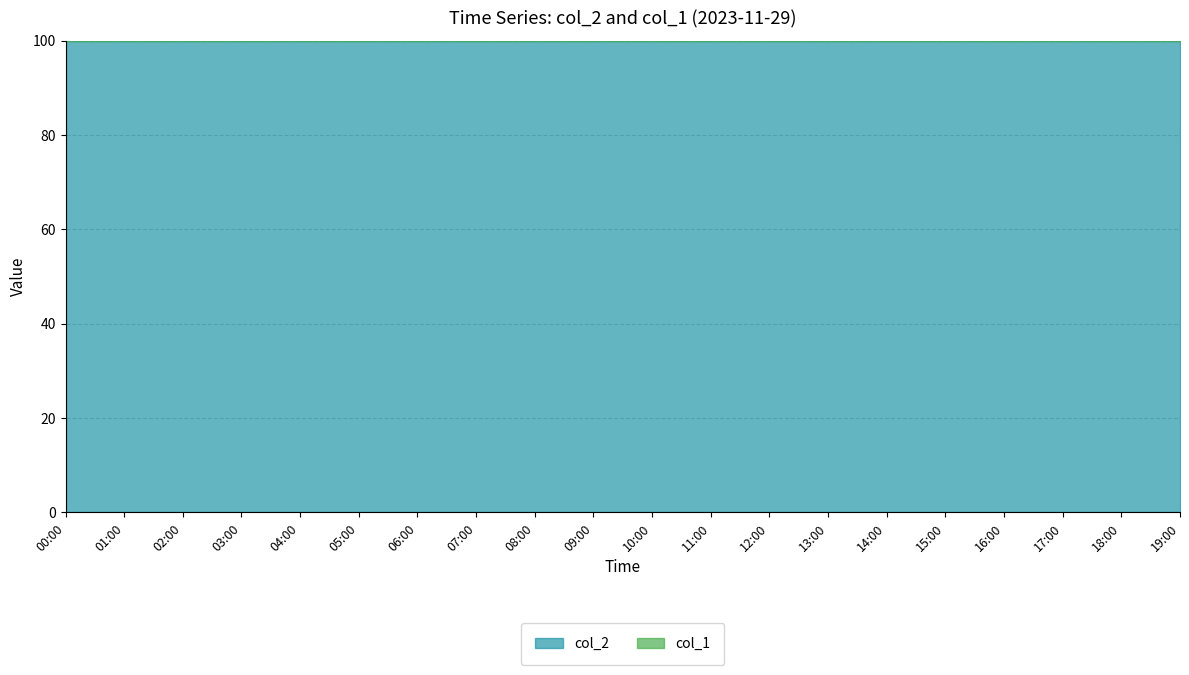

What is the label of the 16th point from the left?

15:00